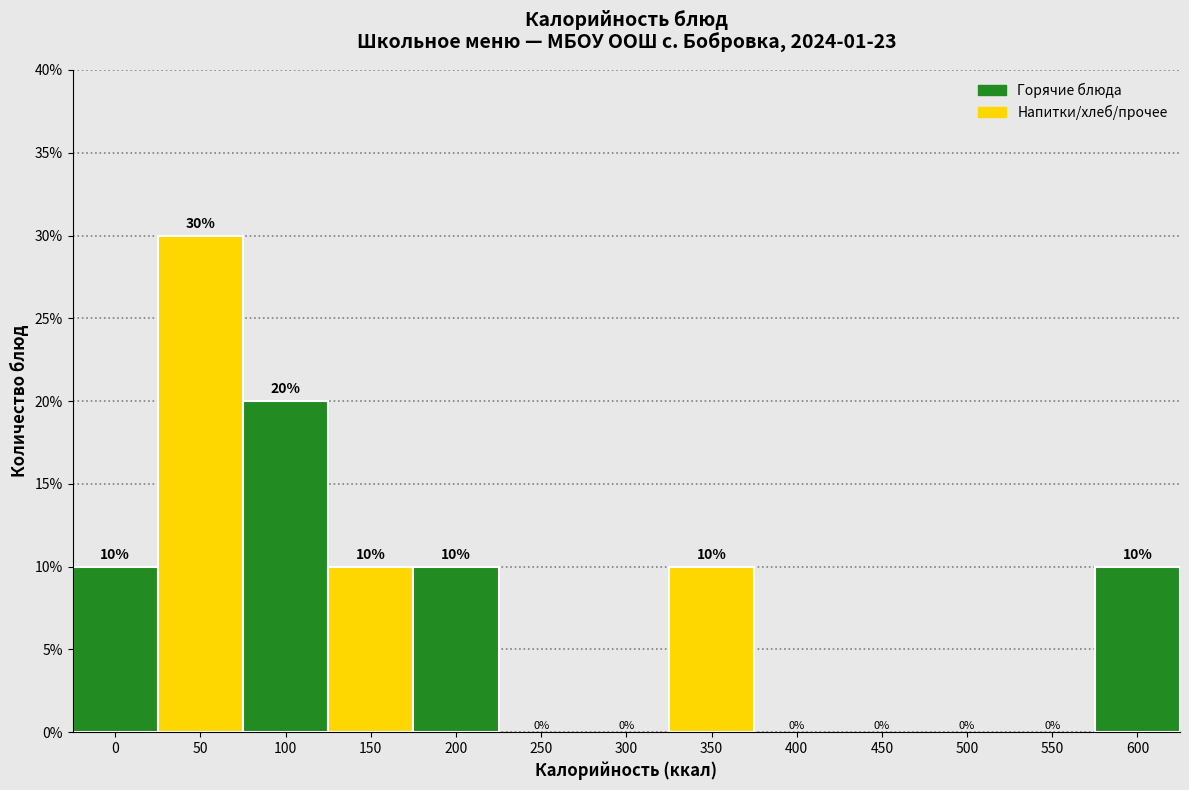

Reading right to left, what are all the values shown in this chart?

600=10	350=10	200=10	150=10	100=20	50=30	0=10